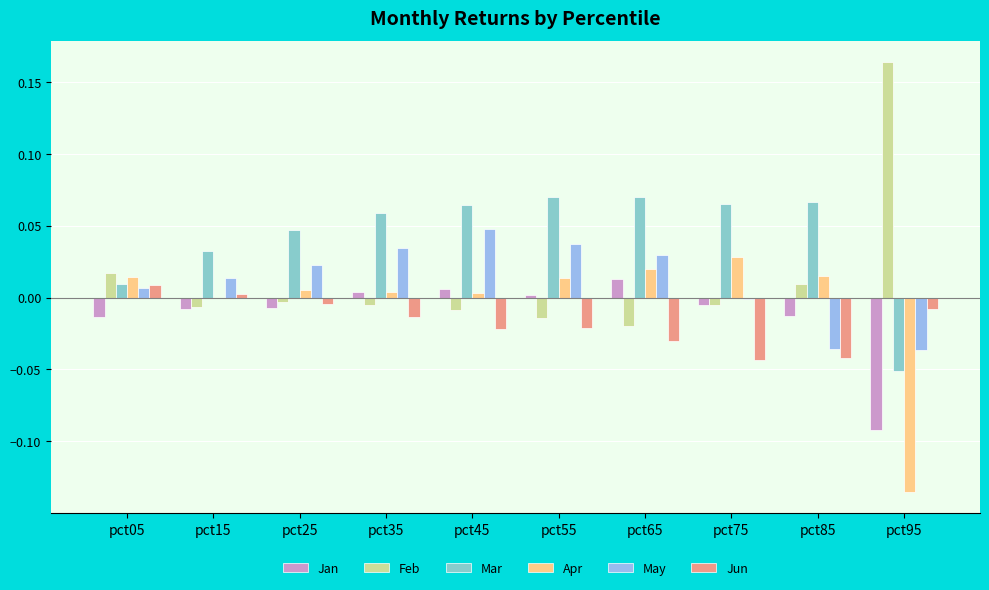

Which series has the largest total across all categories?

Mar